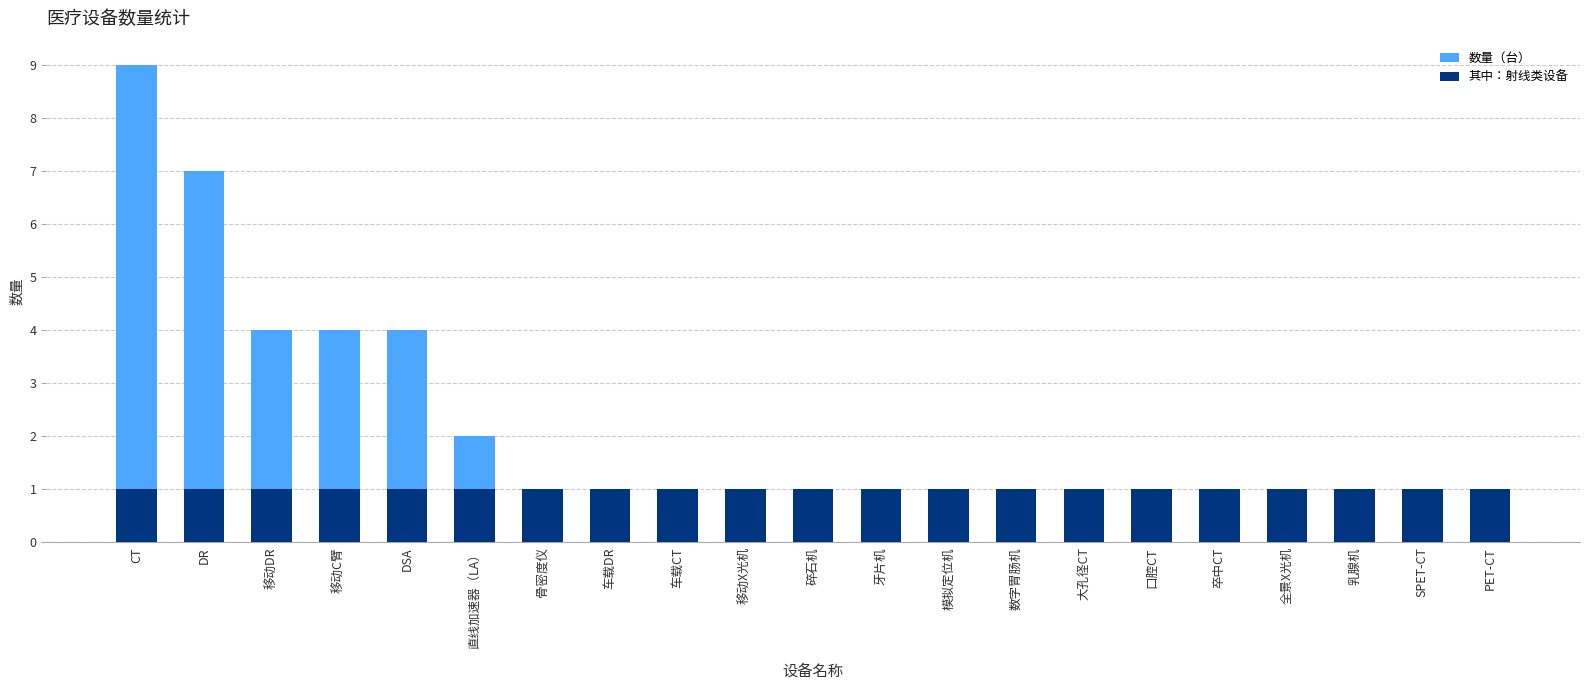

At which category does the chart reach its minimum across all series?

骨密度仪